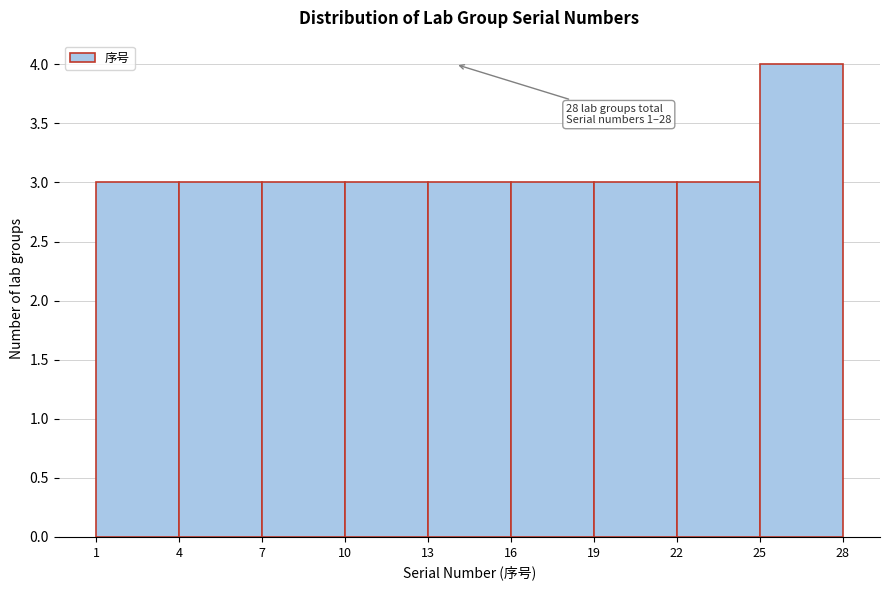

Over which range of the x-axis is the bar tallest?

25 to 28